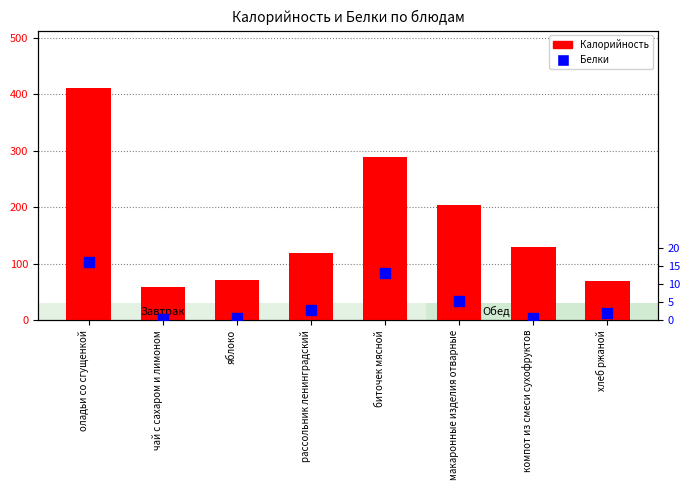

What are all the series names shown in the legend?

Калорийность, Белки